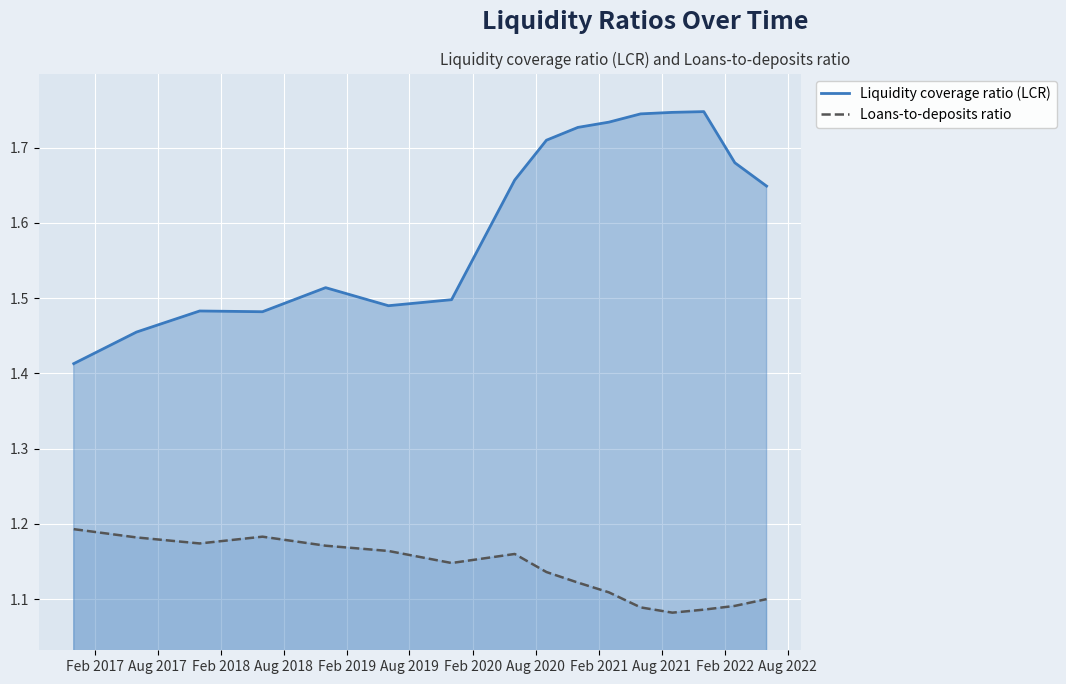

Rank the series by their average value, from lowest to highest.

Loans-to-deposits ratio, Liquidity coverage ratio (LCR)